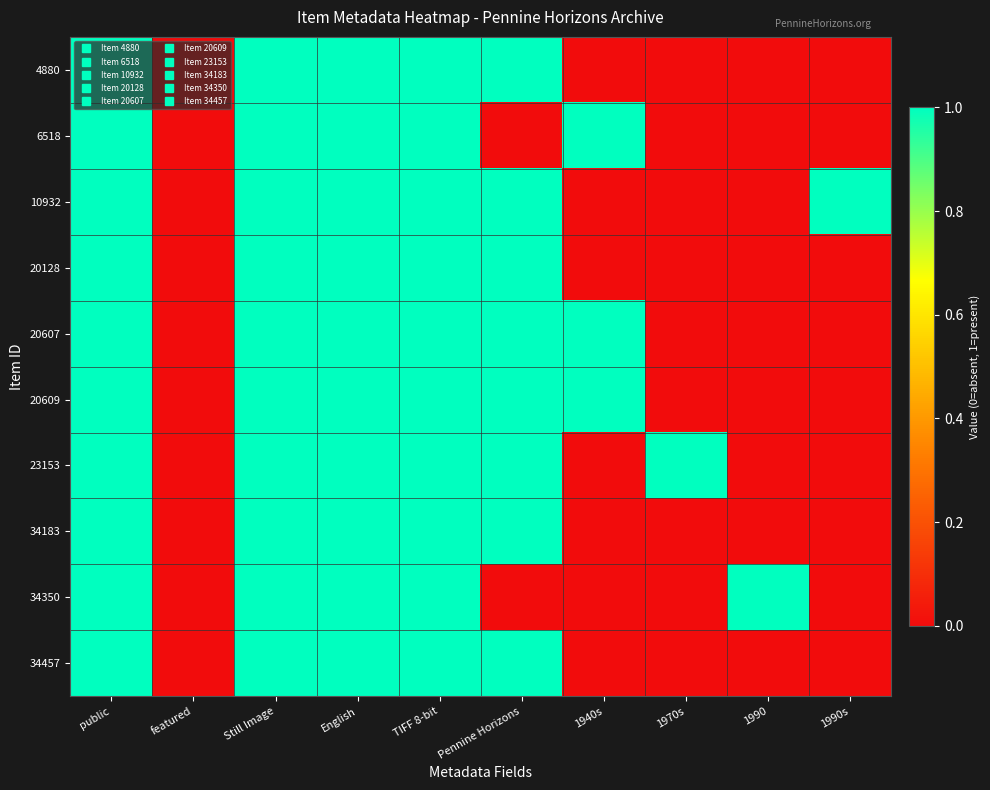

Which series has the largest total across all categories?

10932